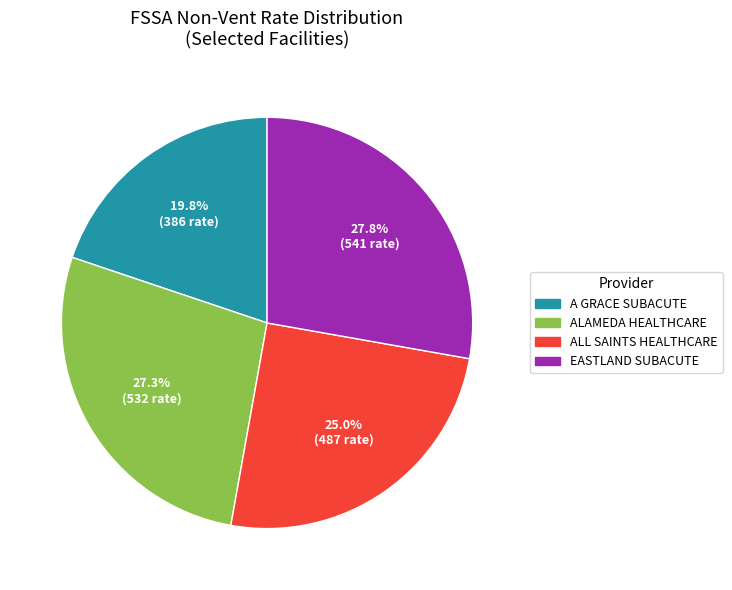

Does any single category account for the majority?

No